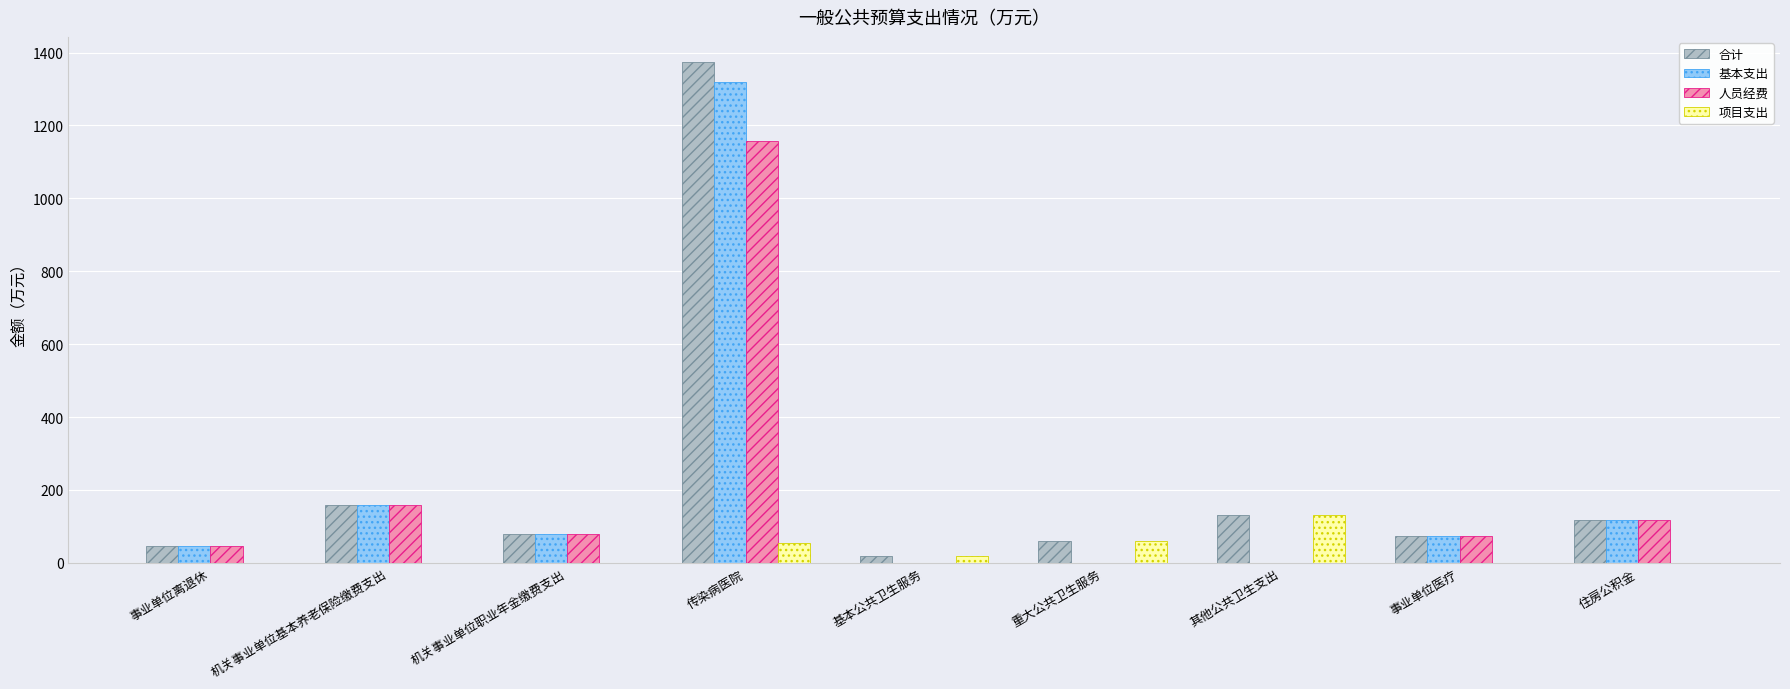

Reading left to right, extract all data points from this chart.

合计: 45.0	158.0	79.0	1374.2	20.0	60.0	130.0	73.1	118.5
基本支出: 45.0	158.0	79.0	1320.3	0.0	0.0	0.0	73.1	118.5
人员经费: 45.0	158.0	79.0	1157.2	0.0	0.0	0.0	73.1	118.5
项目支出: 0.0	0.0	0.0	54.0	20.0	60.0	130.0	0.0	0.0